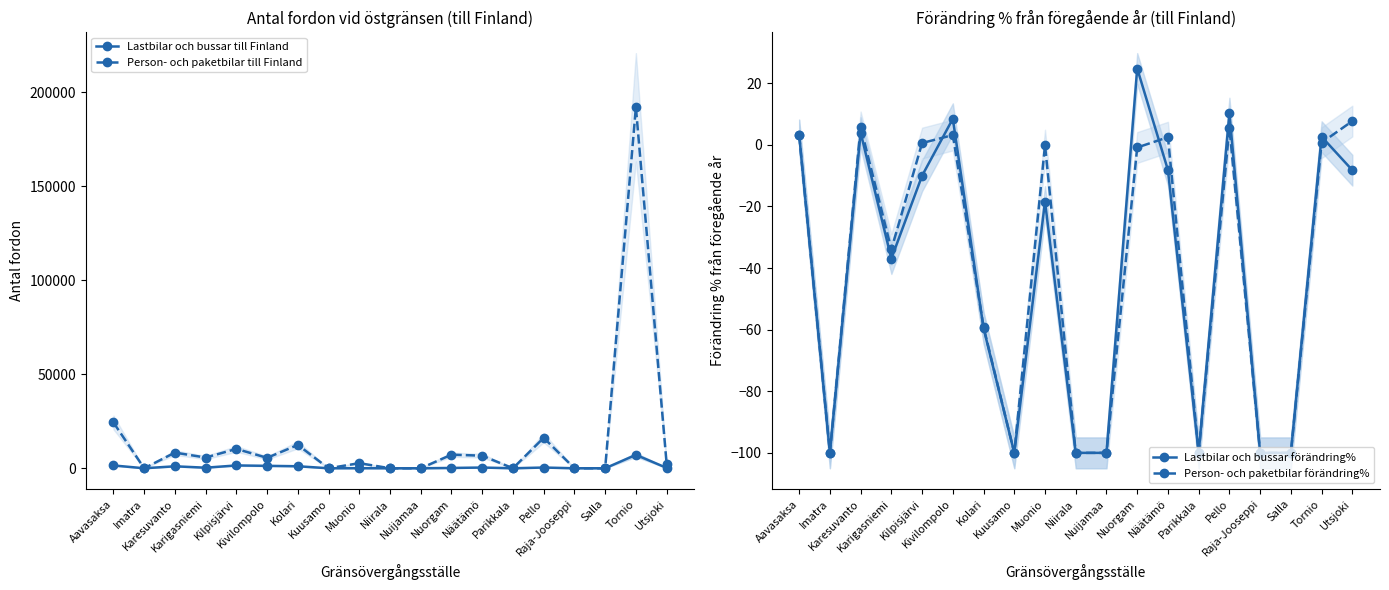

The Person- och paketbilar till Finland series shows 0.0 at Salla. True or false?

True